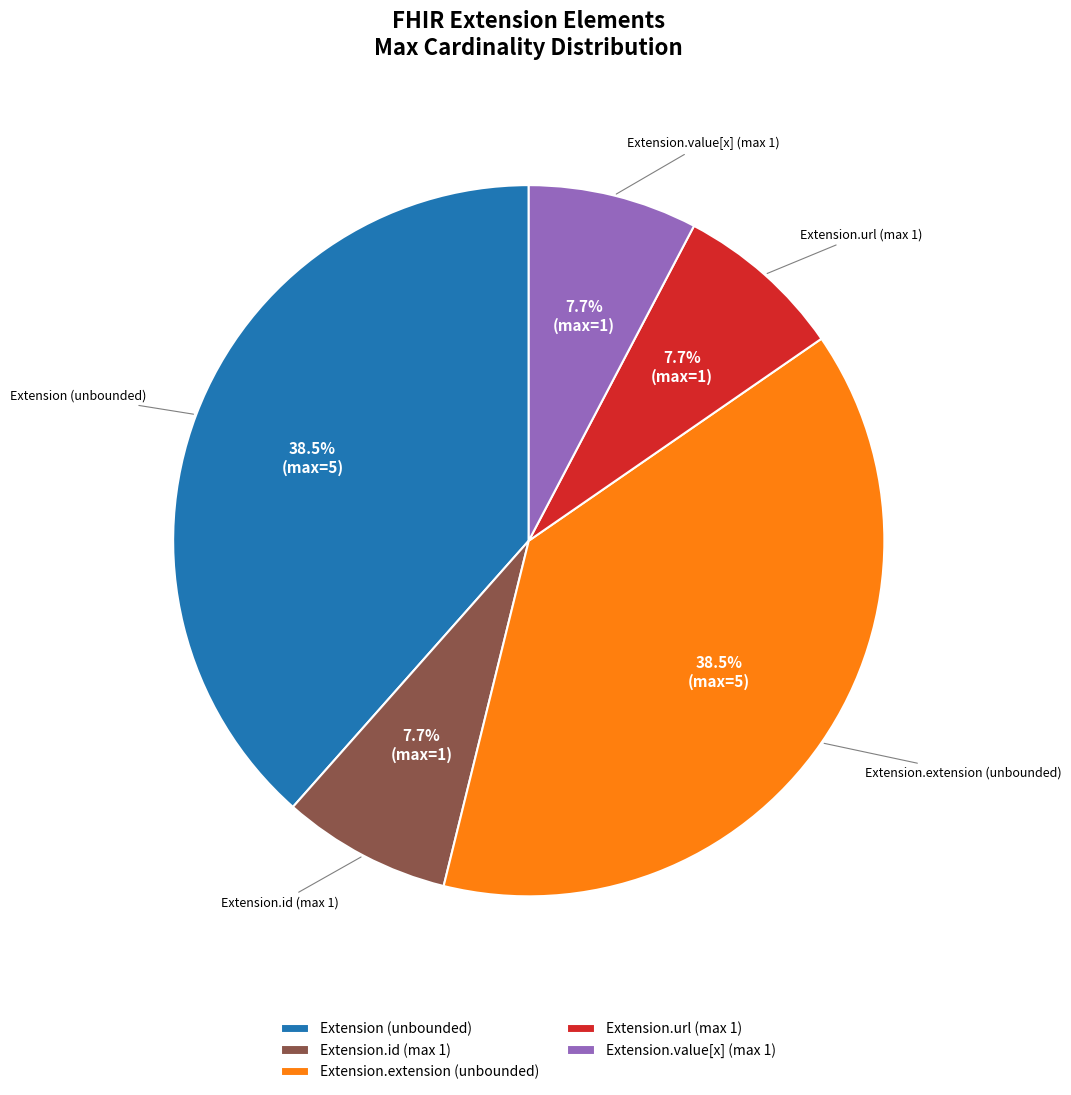

How many slices are in this pie chart?

5